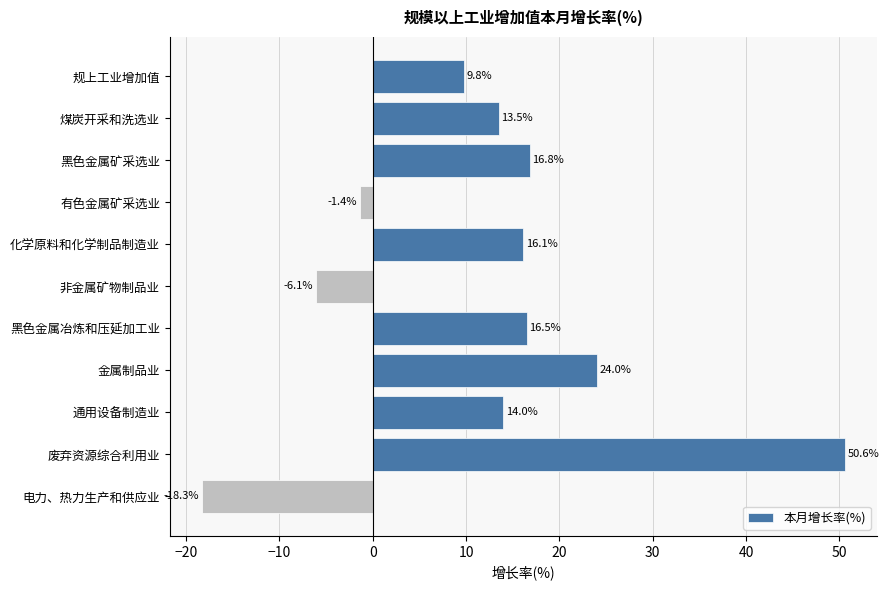

Are the bars horizontal?

Yes